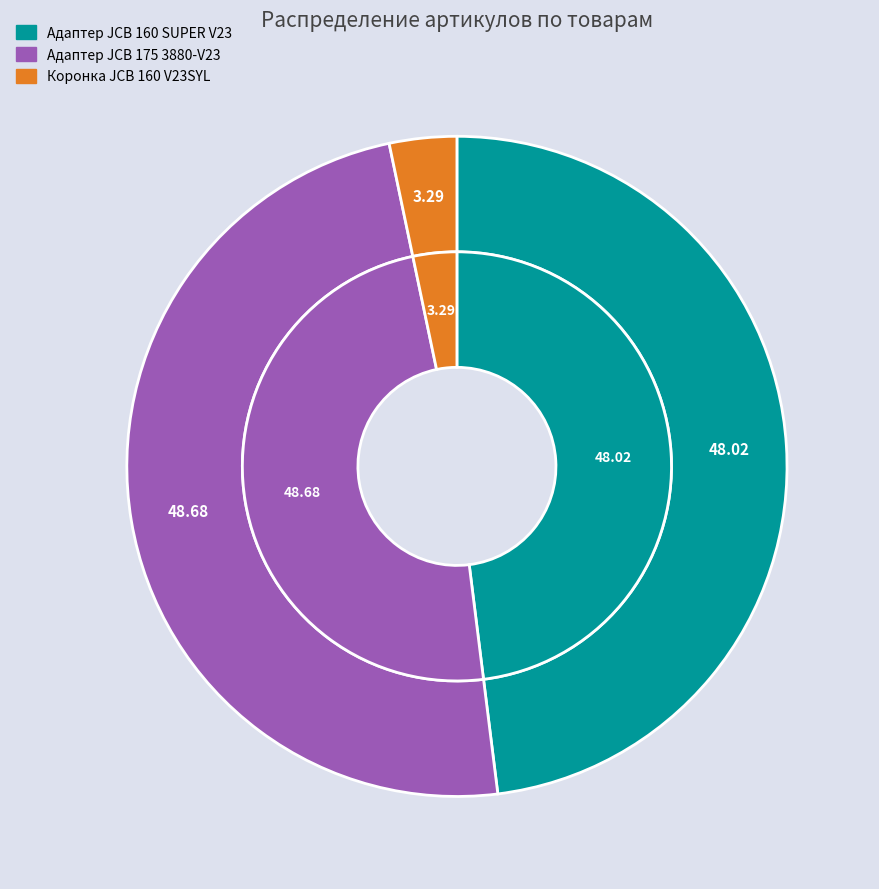

How many slices are in this pie chart?

3